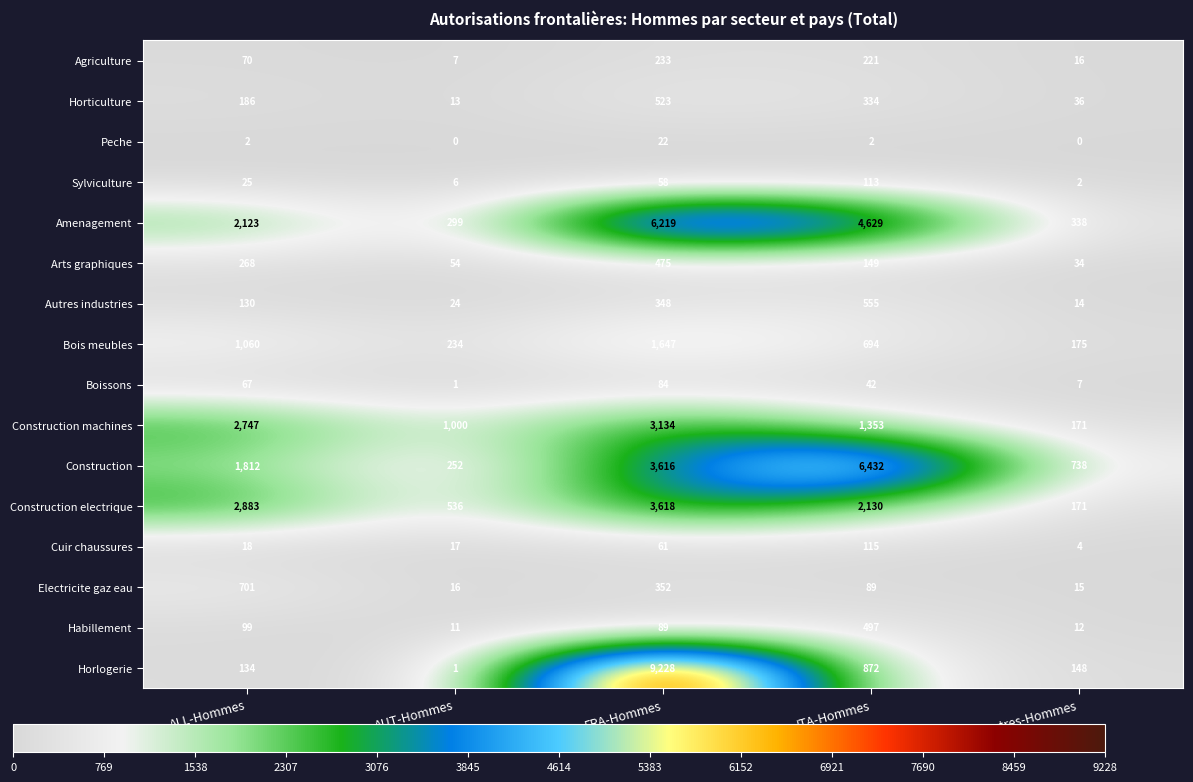

Which series has the largest total across all categories?

Amenagement